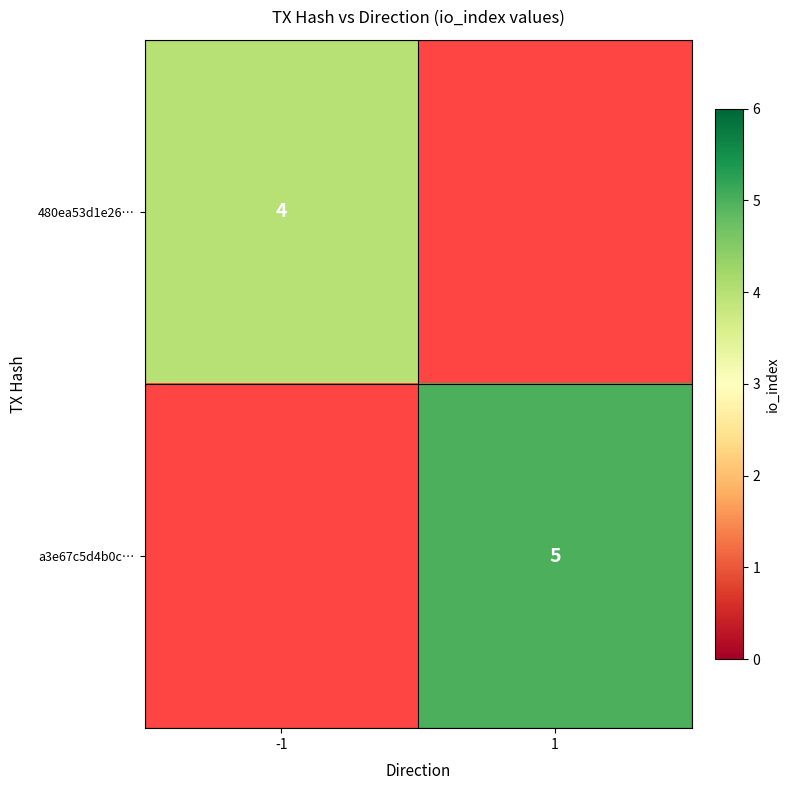

The a3e67c5d4b0c… series shows 5 at 1. True or false?

True